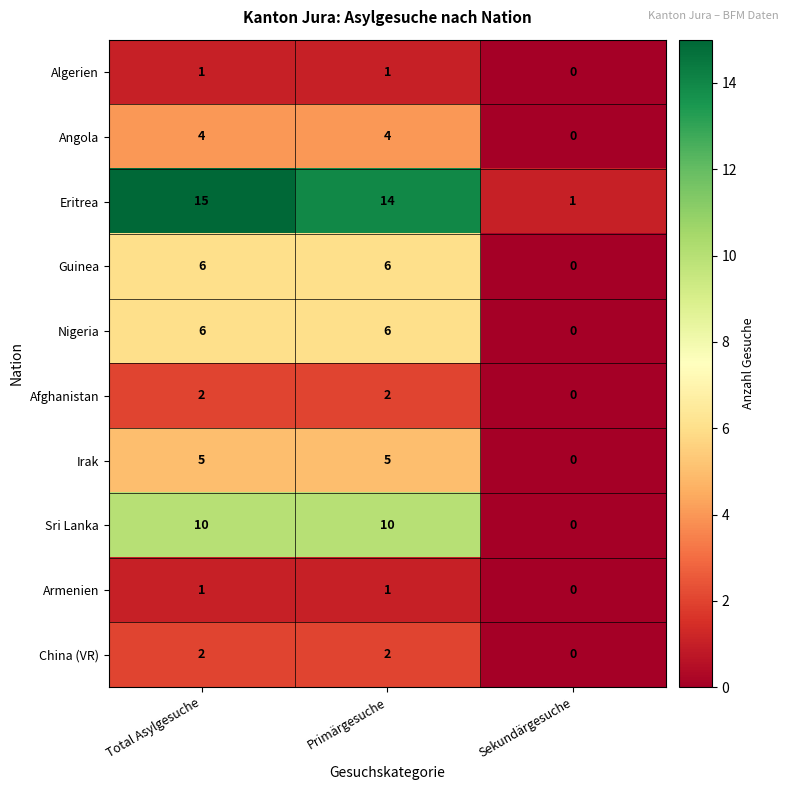

What is the difference between the highest and lowest values at Primärgesuche?

13